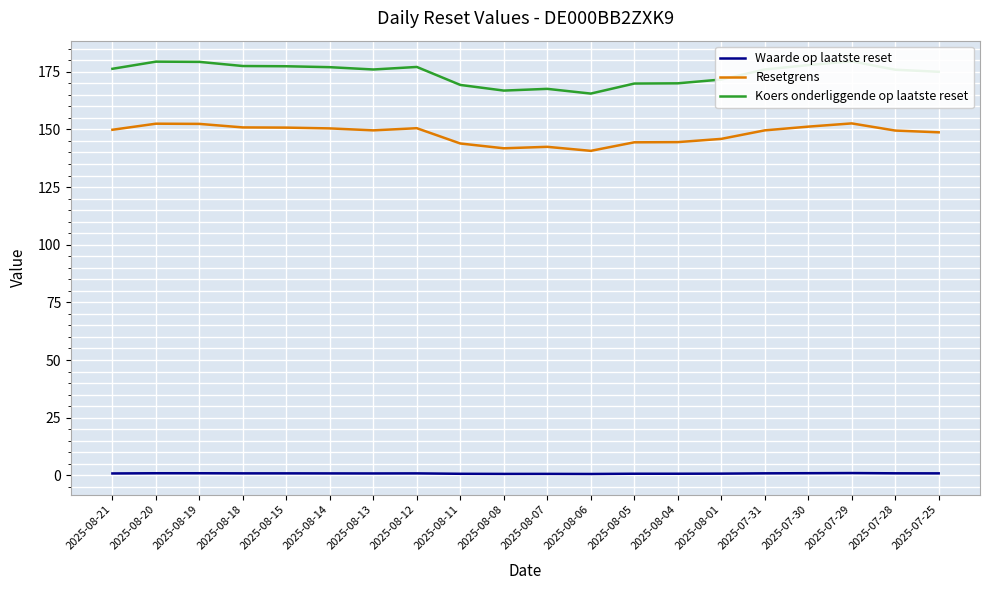

What is the label of the 14th point from the left?

2025-08-04